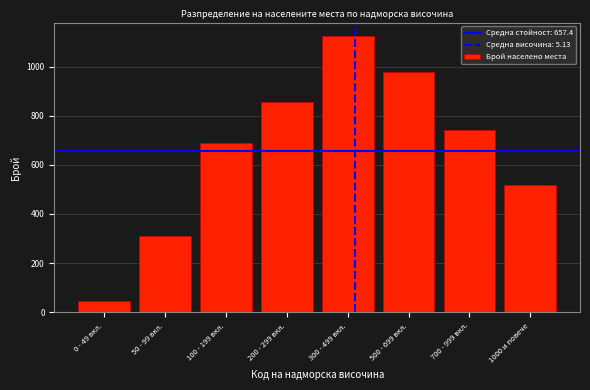

Reading right to left, extract all data points from this chart.

1000 и повече=517	700 - 999 вкл.=743	500 - 699 вкл.=978	300 - 499 вкл.=1123	200 - 299 вкл.=854	100 - 199 вкл.=687	50 - 99 вкл.=312	0 - 49 вкл.=45